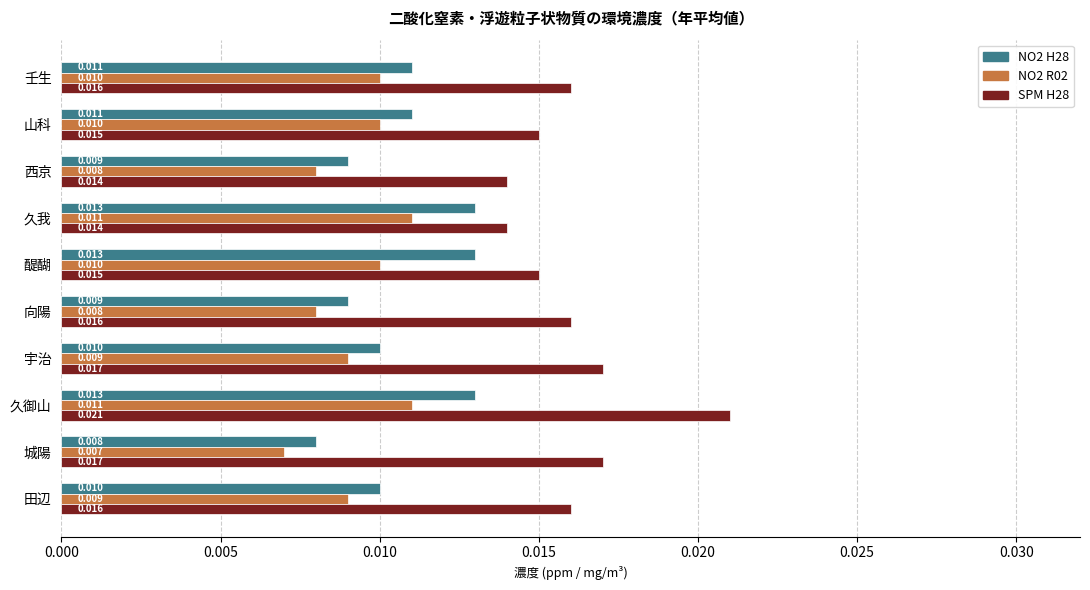

At which label is NO2 R02 closest to 0?

城陽